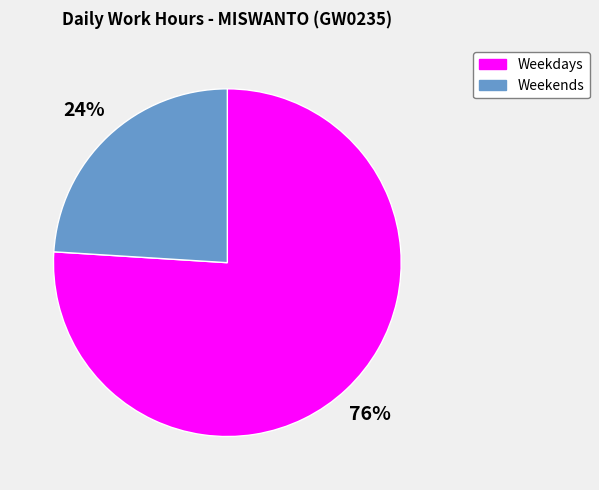

How many segments does this pie chart have?

2